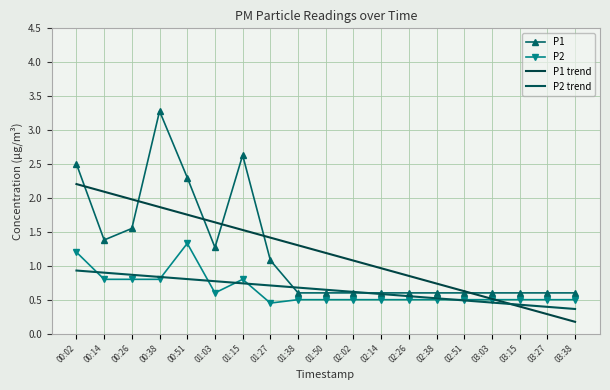

What position from the right is 03:27?

2